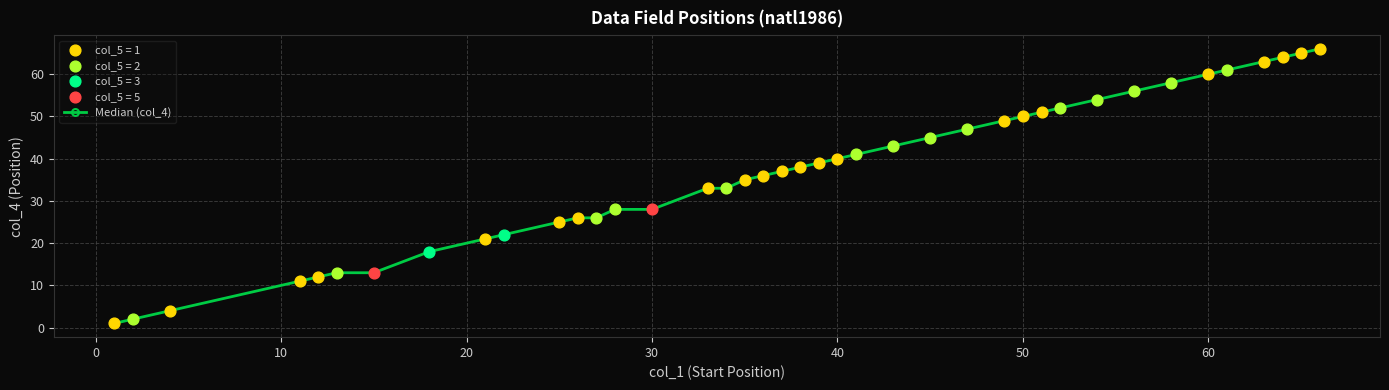

What is the value of the 20th point from the left?

37